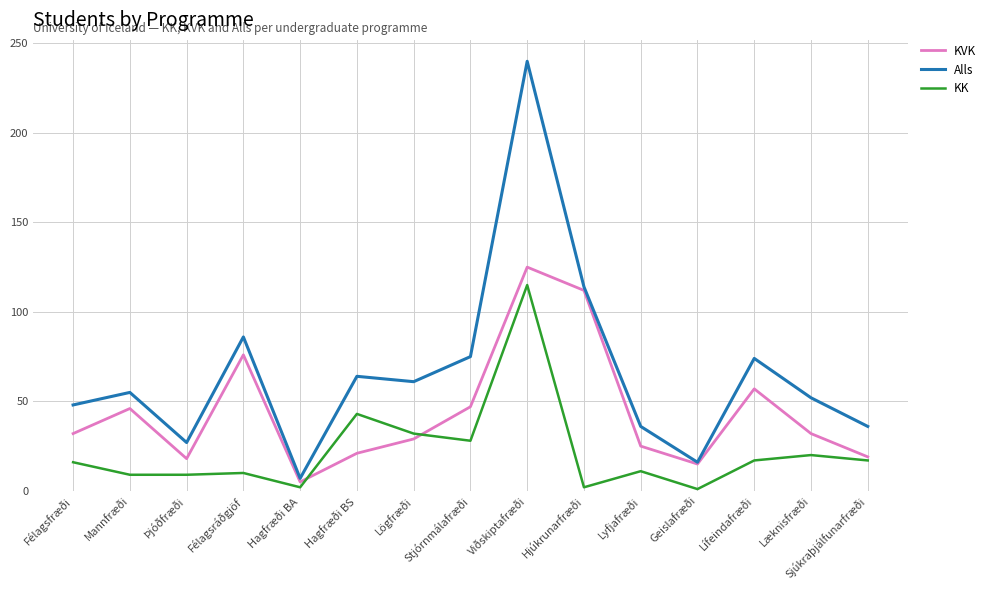

What is the highest value of the KK series?

115